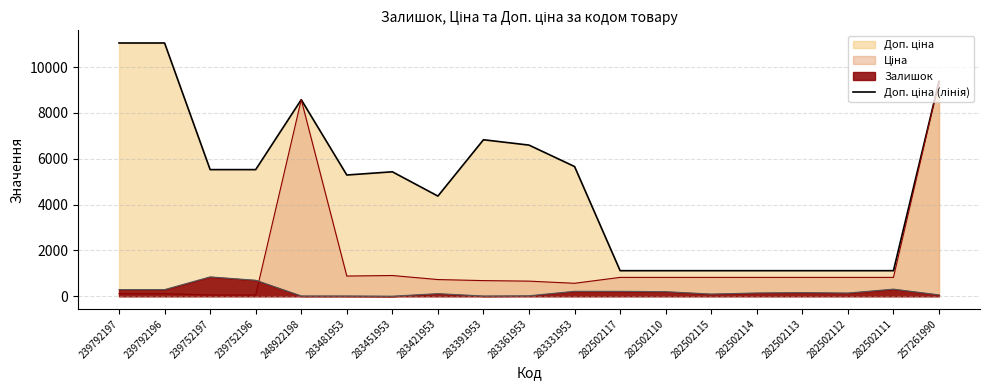

How many distinct data groups are displayed?

3